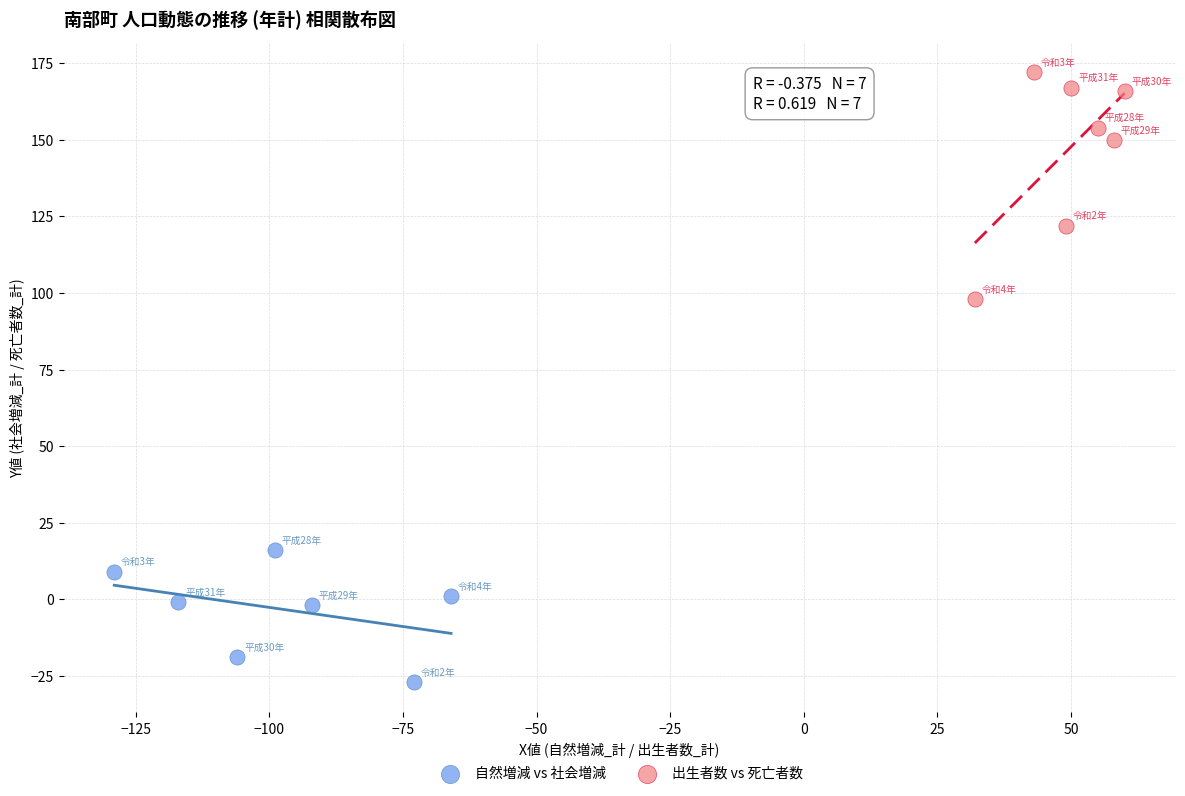

Which series has the widest spread of Y values?

出生者数 vs 死亡者数